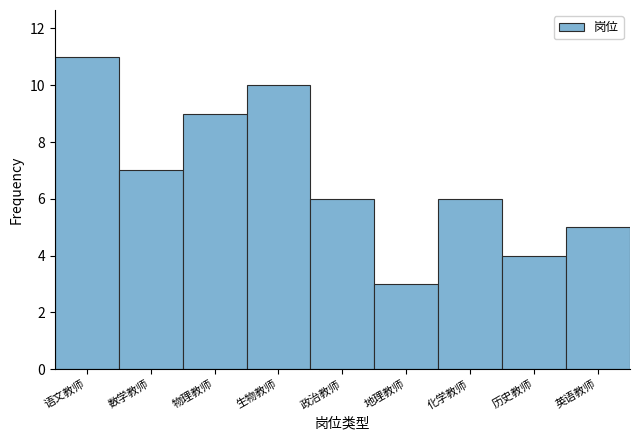

Reading left to right, what are all the values shown in this chart?

11	7	9	10	6	3	6	4	5